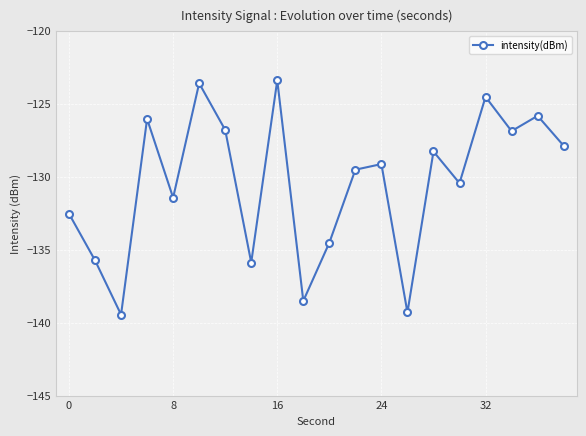

Does the chart have visible grid lines?

Yes